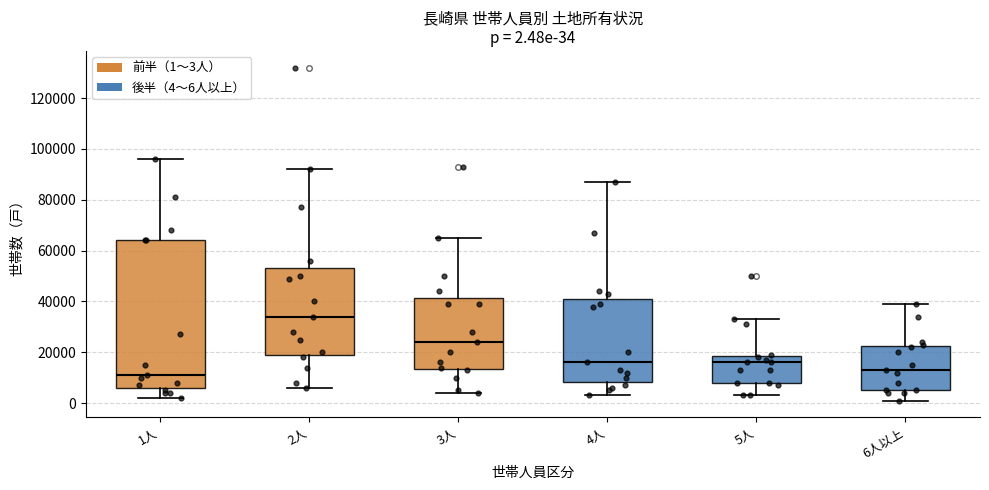

Which box is the tallest, from its lower edge to its upper edge?

1人